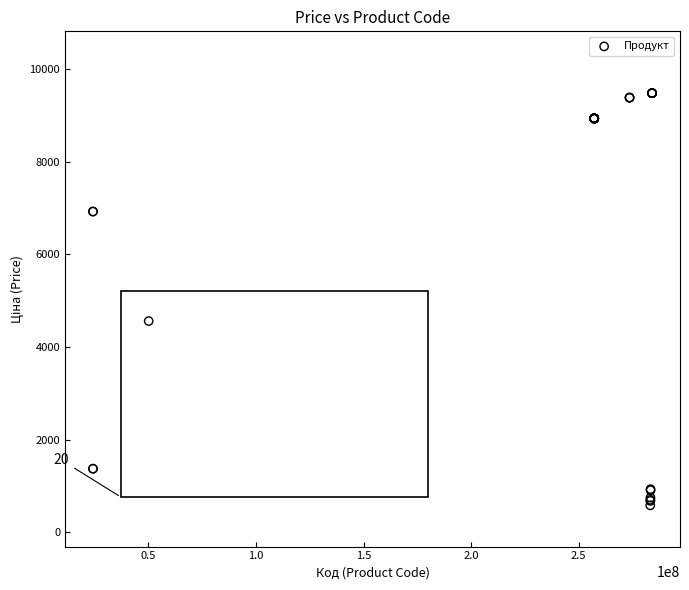

What Y value in the scatter plot is closest to 5032?

4561.9